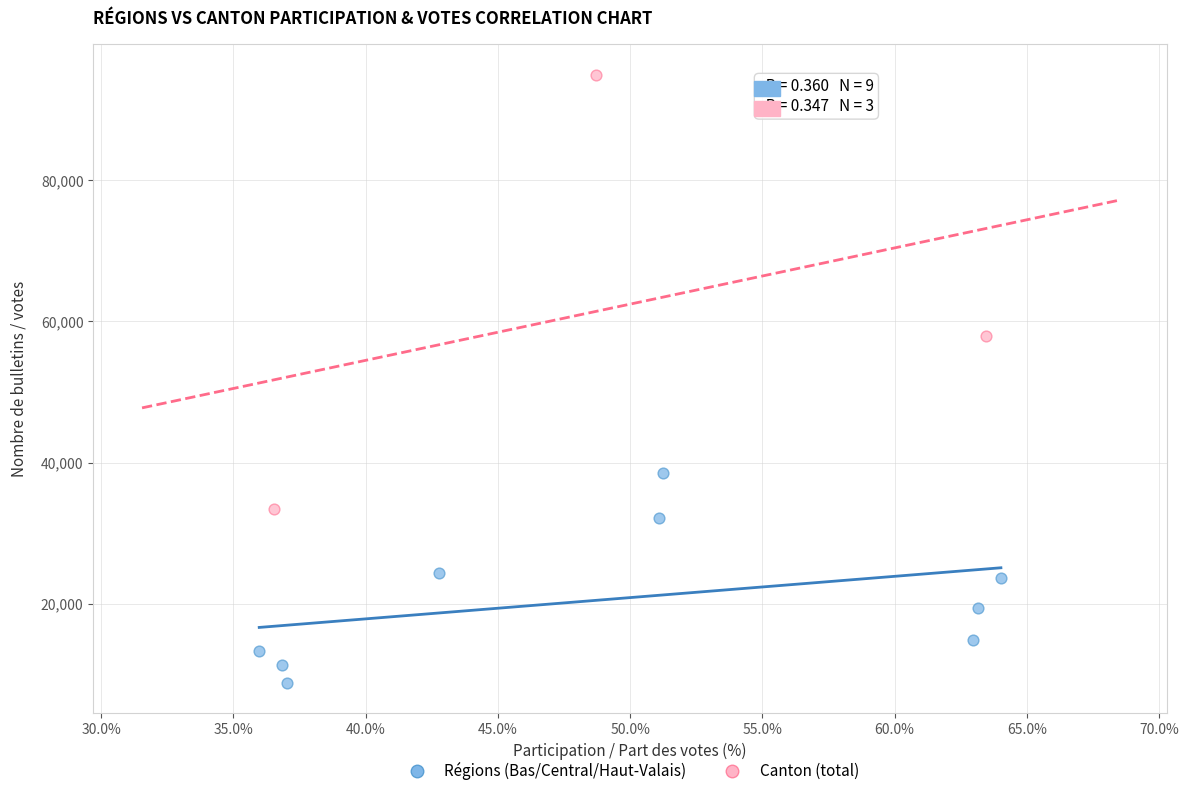

Which series reaches the minimum Y coordinate?

Régions (Bas/Central/Haut-Valais)